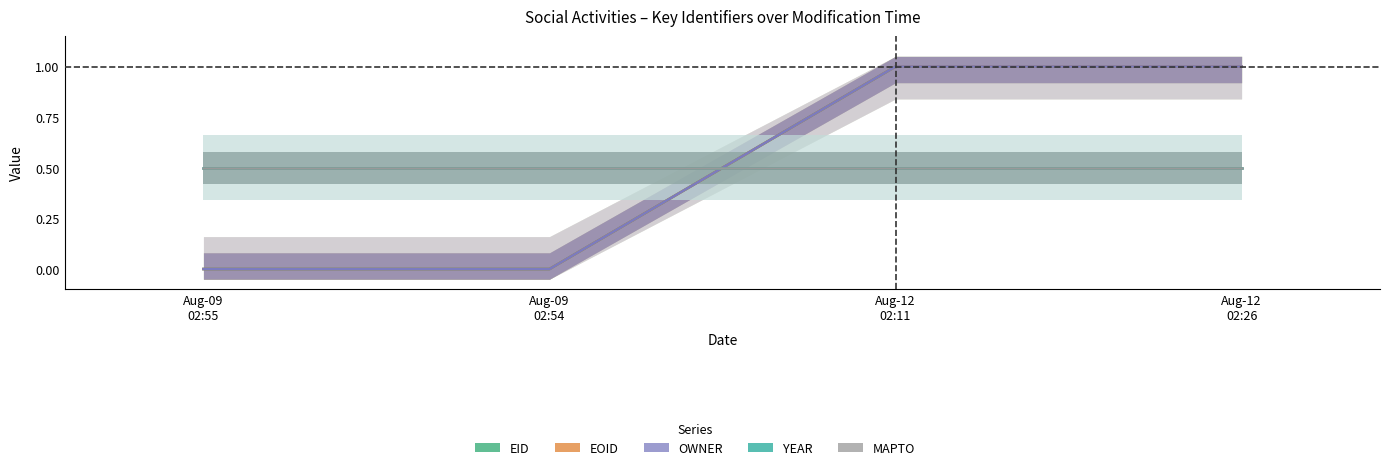

What are all the series names shown in the legend?

EID, EOID, OWNER, YEAR, MAPTO